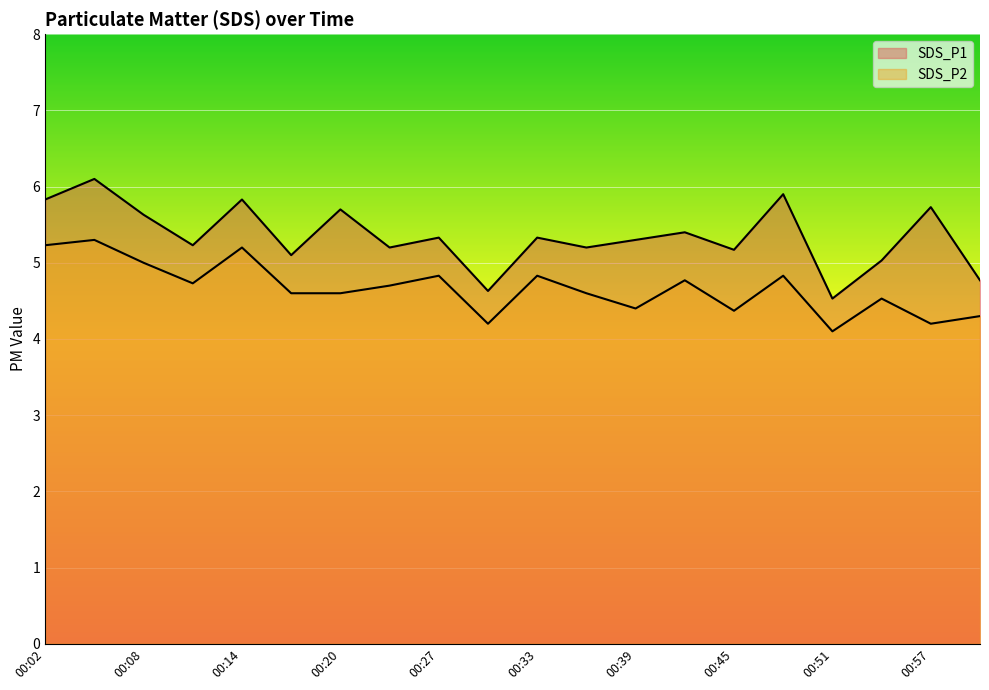

Rank the categories by SDS_P1 value from highest to lowest.

00:05, 00:48, 00:02, 00:14, 00:57, 00:20, 00:08, 00:42, 00:27, 00:33, 00:39, 00:11, 00:23, 00:36, 00:45, 00:17, 00:54, 01:00, 00:30, 00:51